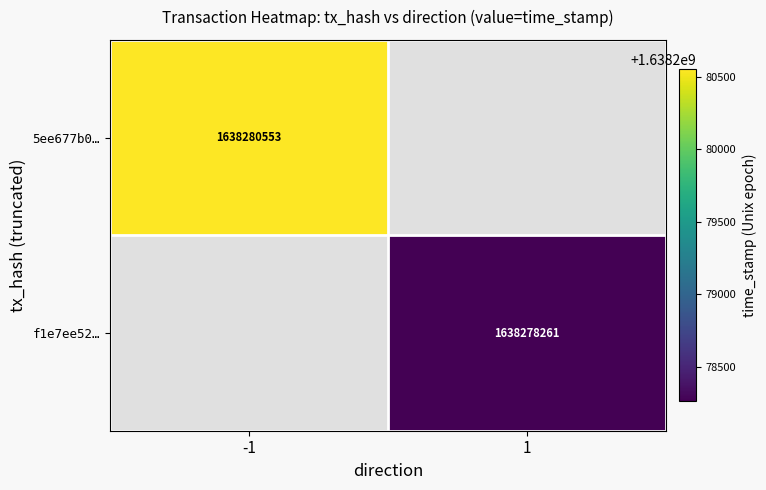

Is the value of f1e7ee52… at 1 greater than the value of 5ee677b0… at -1?

No